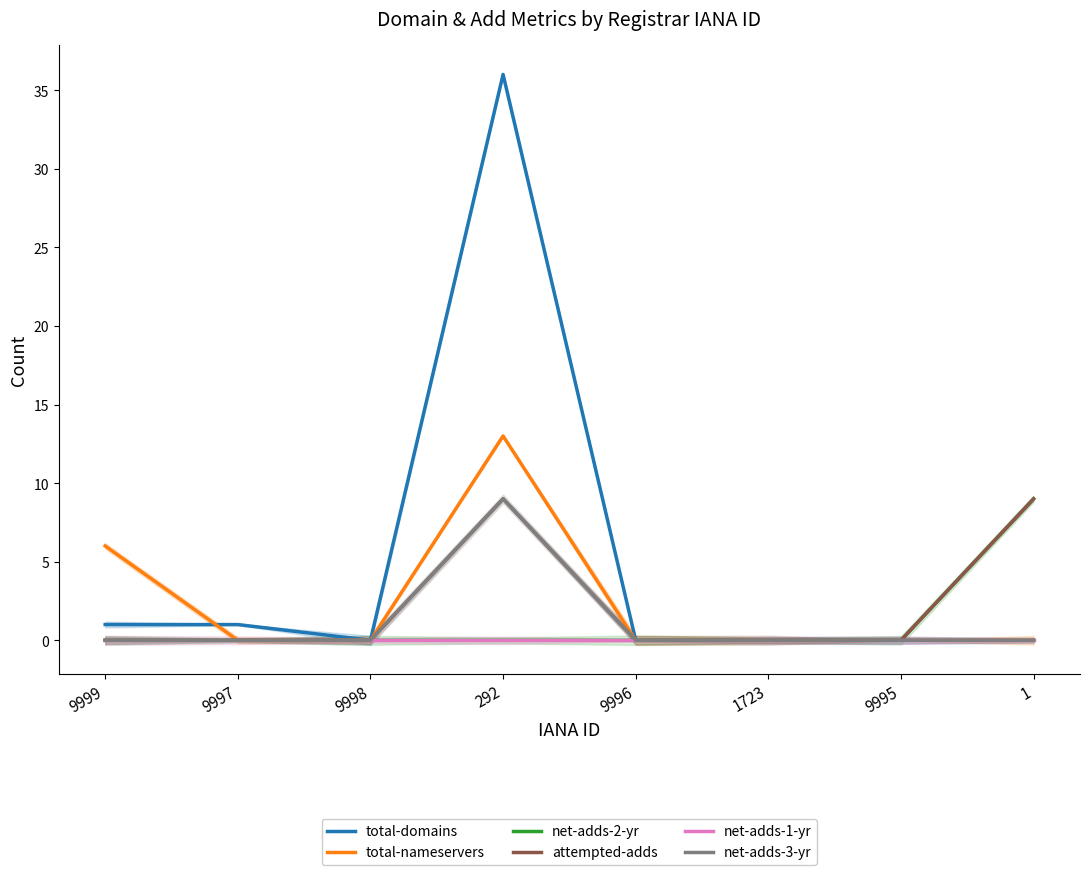

Which series has the largest total across all categories?

total-domains